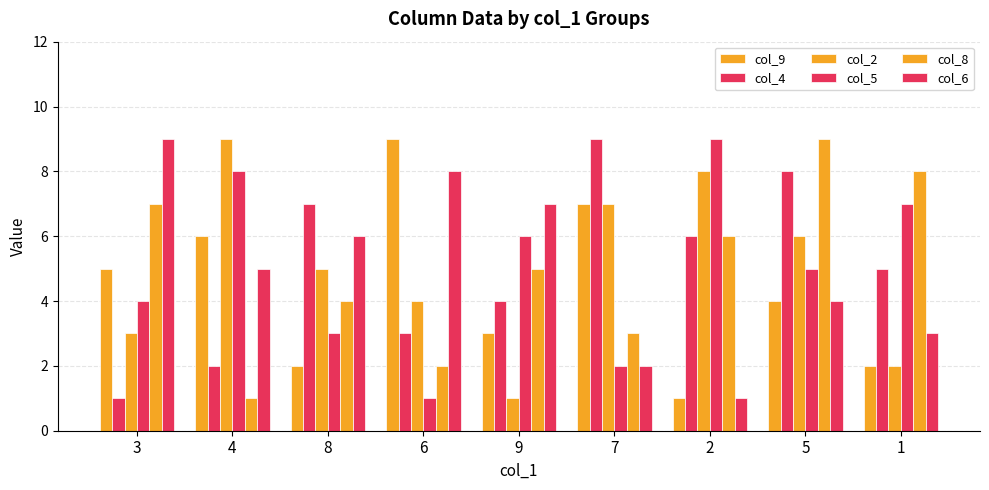

How many values in the col_4 series are below 5?

4